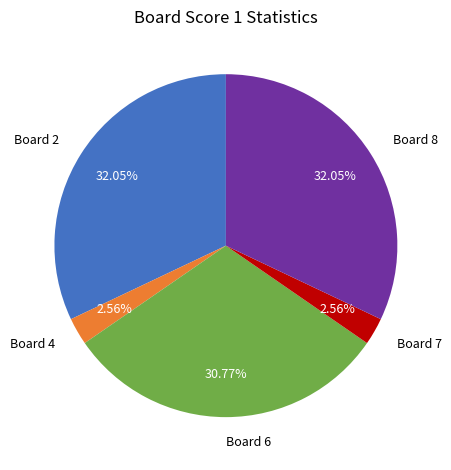

What percentage is the Board 8 slice, to the nearest percent?

32%